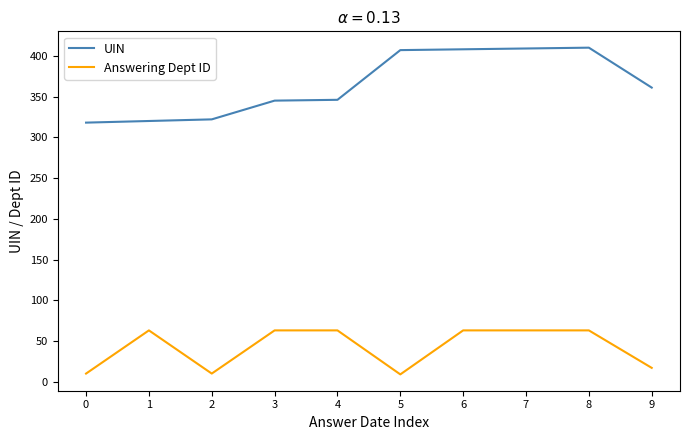

What is the difference between the highest and lowest values at 9?

344